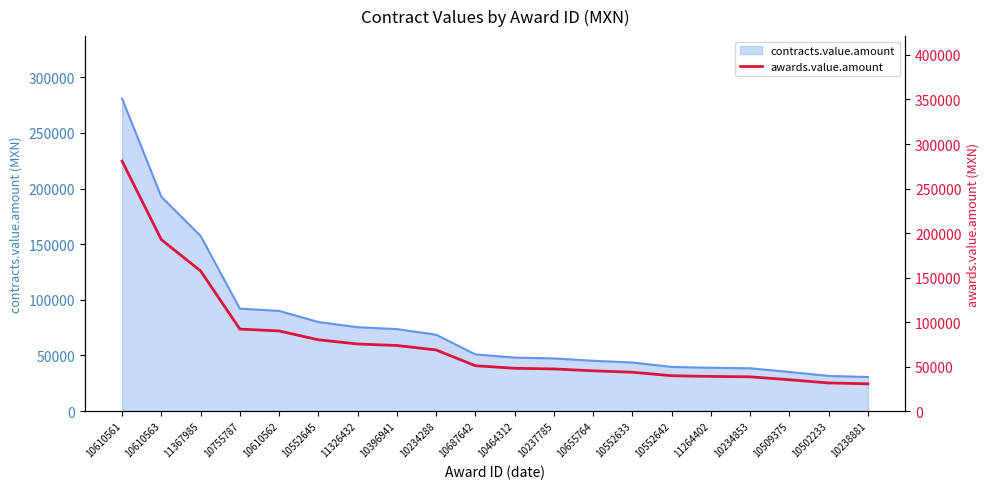

Reading left to right, extract all data points from this chart.

280808.2	192591.3	157412.0	92080.8	90021.8	80040.0	75342.0	73664.6	68632.0	50924.0	48070.4	47328.0	45205.2	43616.0	39679.0	38927.3	38467.5	35171.2	31552.0	30624.0